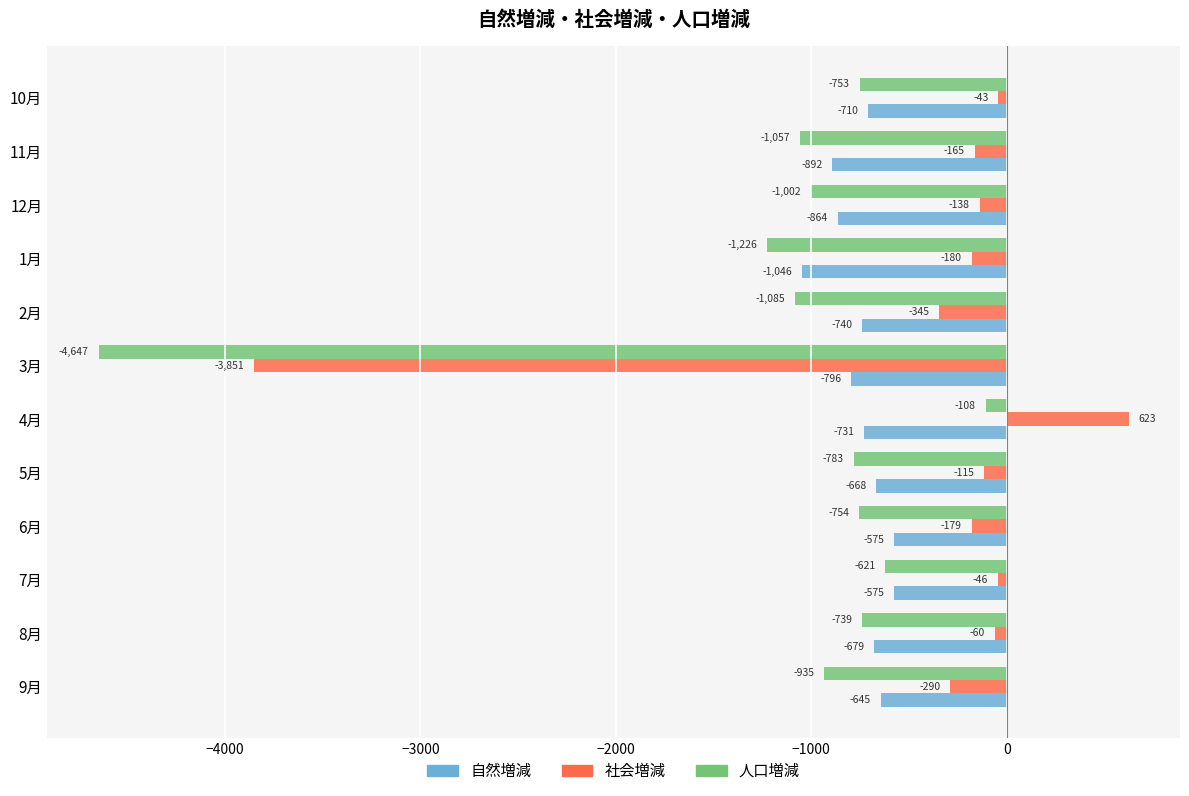

How many distinct data groups are displayed?

3